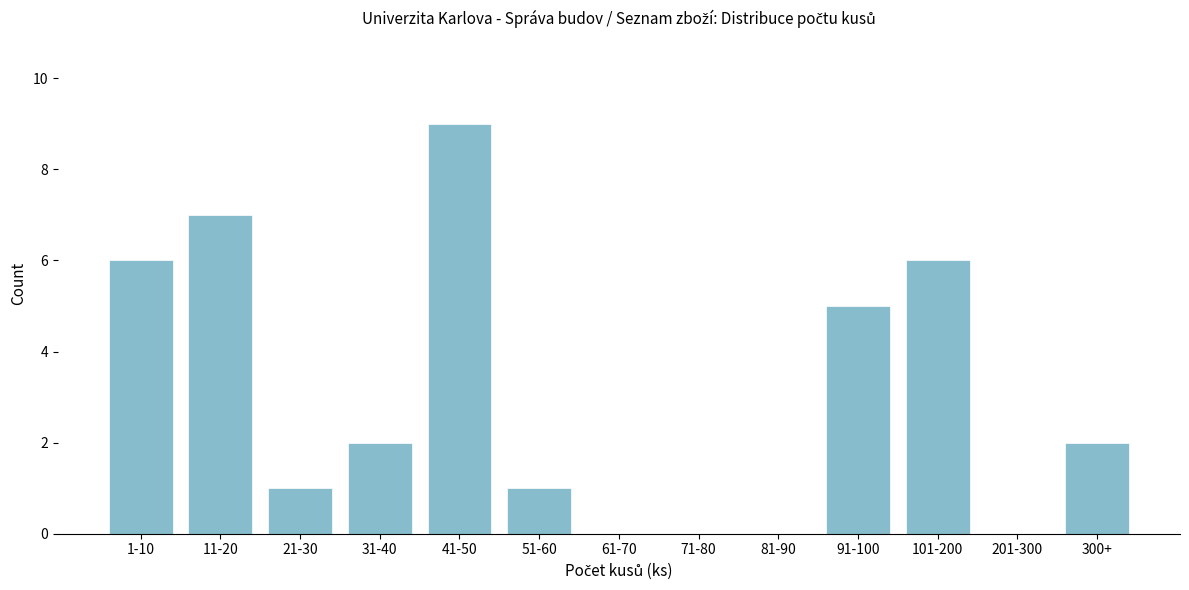

Reading left to right, extract all data points from this chart.

1-10=6	11-20=7	21-30=1	31-40=2	41-50=9	51-60=1	61-70=0	71-80=0	81-90=0	91-100=5	101-200=6	201-300=0	300+=2